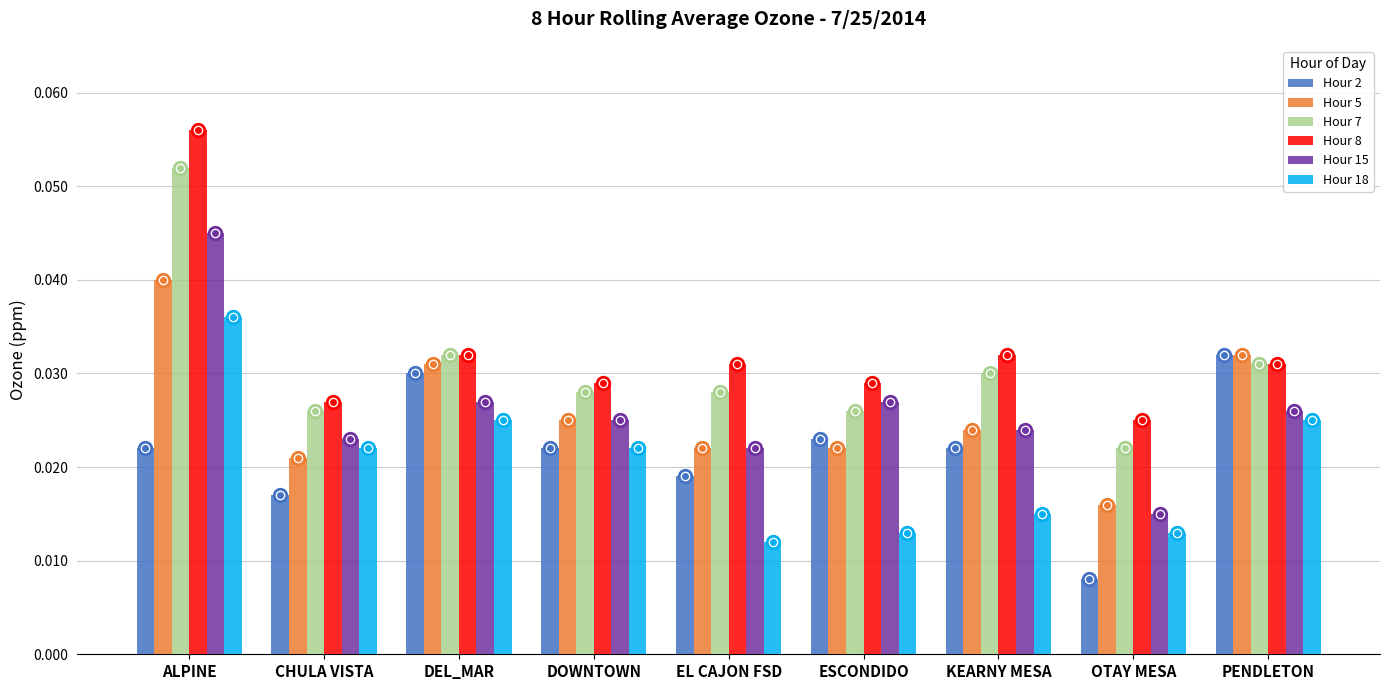

Which label corresponds to the smallest value in the chart?

OTAY MESA